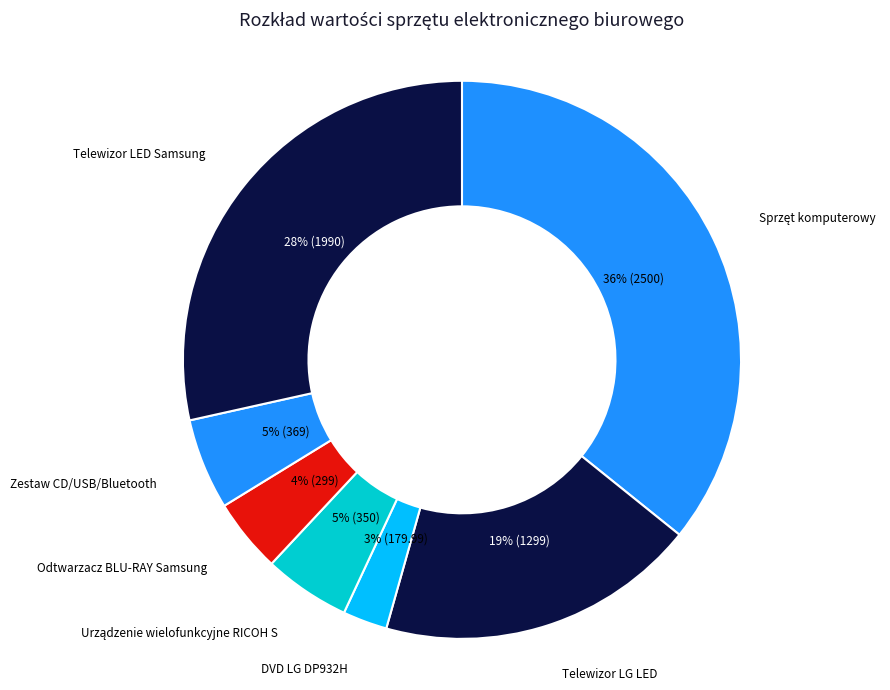

The Telewizor LED Samsung slice represents 21% of the pie. True or false?

False